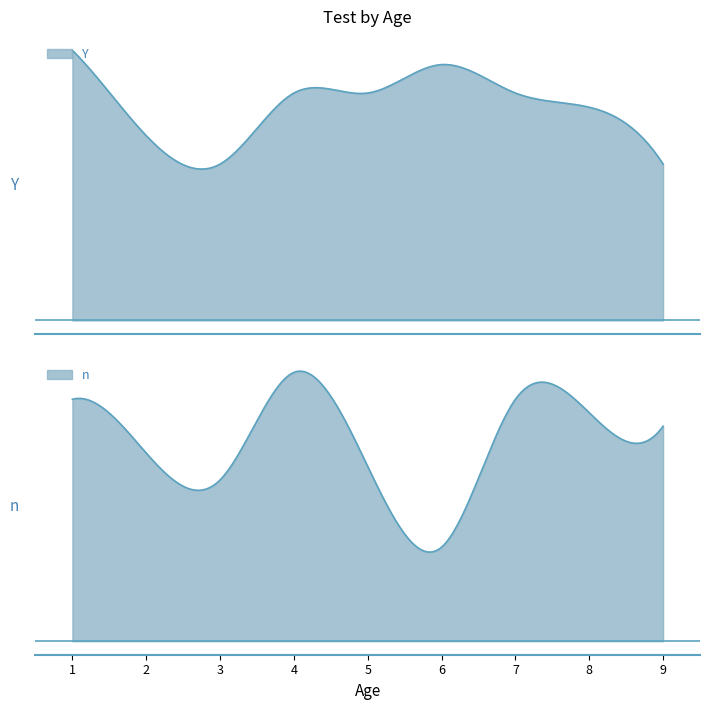

What is the minimum value shown in the chart?

1